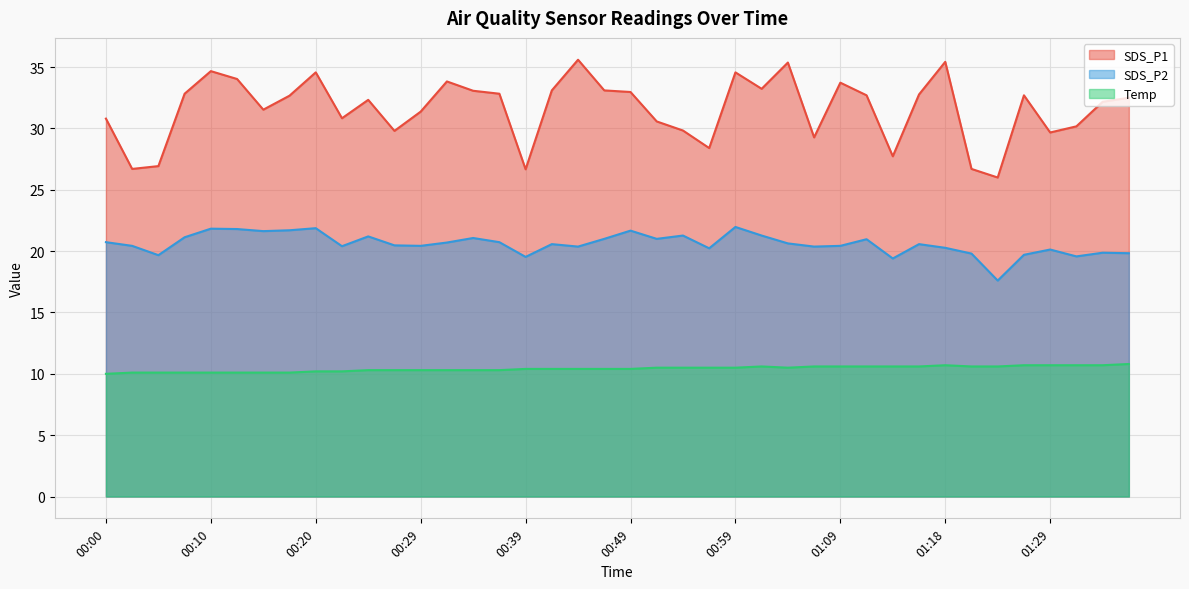

What is the value of the Temp point at the 36th from the left?

10.7